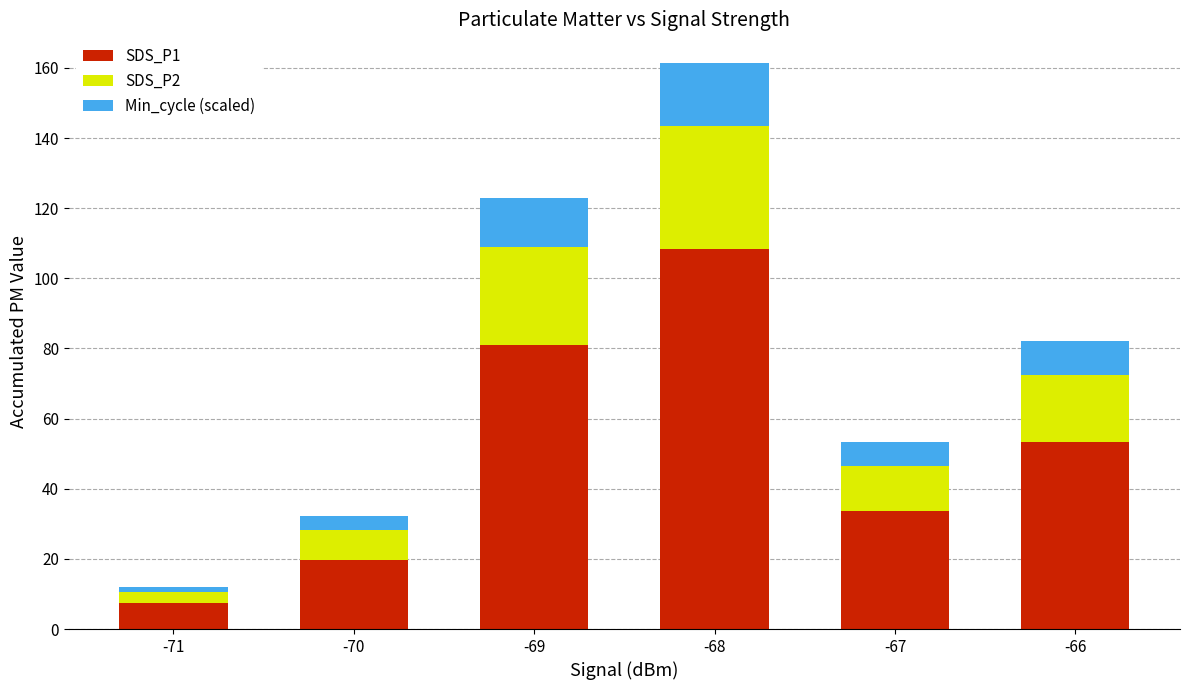

What is the value of the SDS_P1 bar at the 4th from the left?

108.3